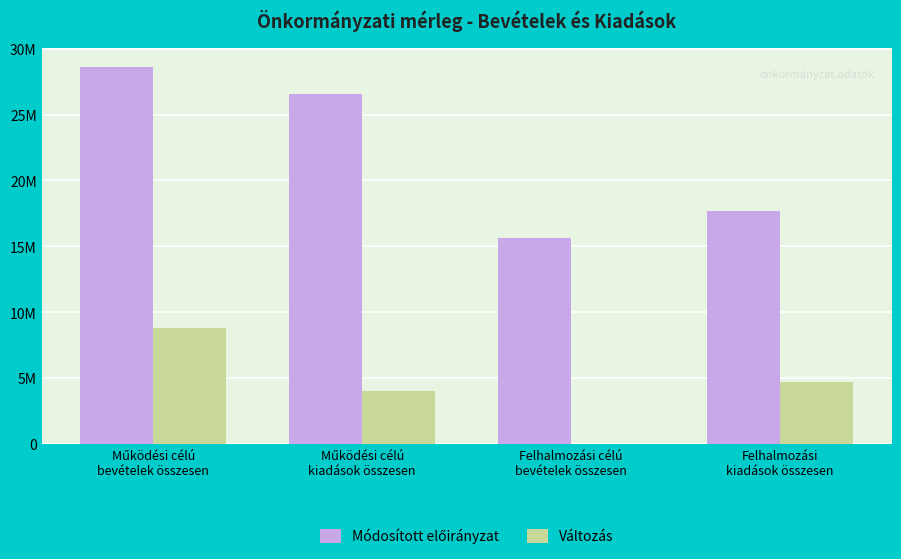

Are the bars horizontal?

No